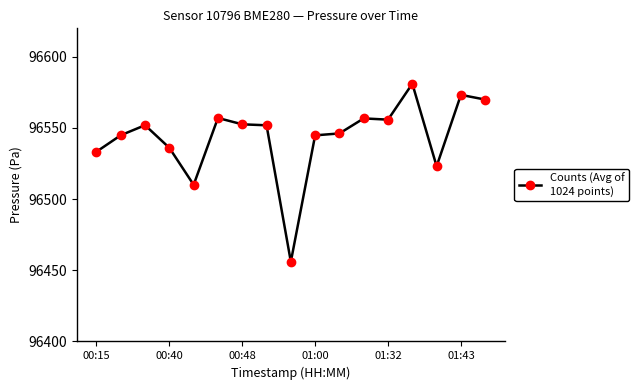

What is the value of the 12th point from the left?

96556.7